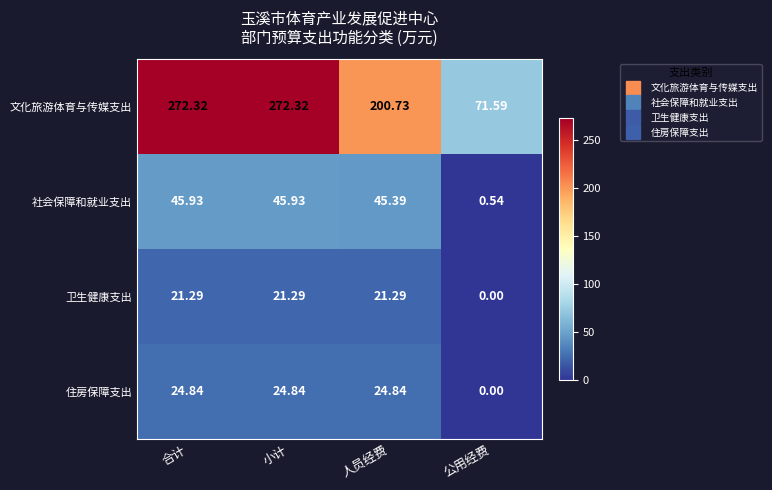

Rank the series by their maximum value, from highest to lowest.

文化旅游体育与传媒支出, 社会保障和就业支出, 住房保障支出, 卫生健康支出